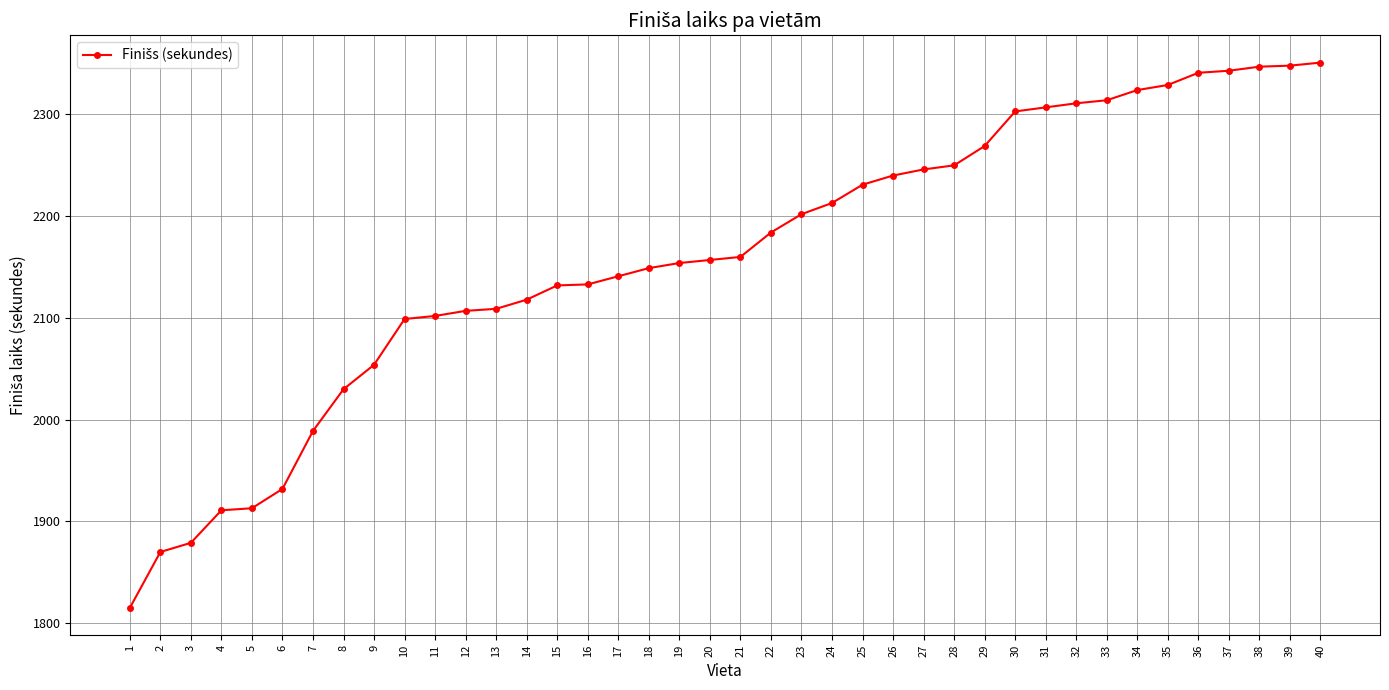

Is it true that the value at 40 is 510?

False